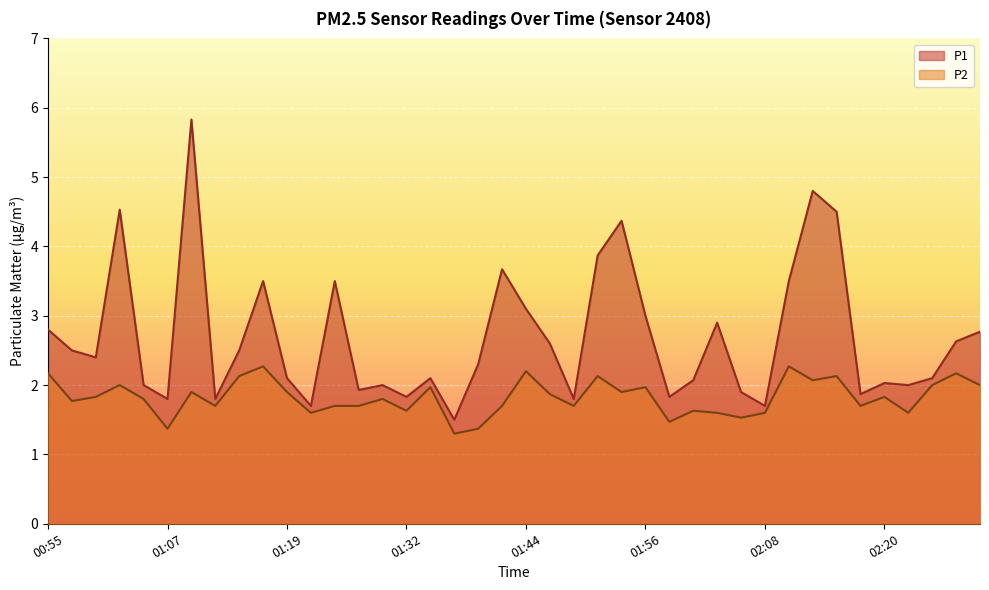

The P1 series shows 4.9 at 02:03. True or false?

False